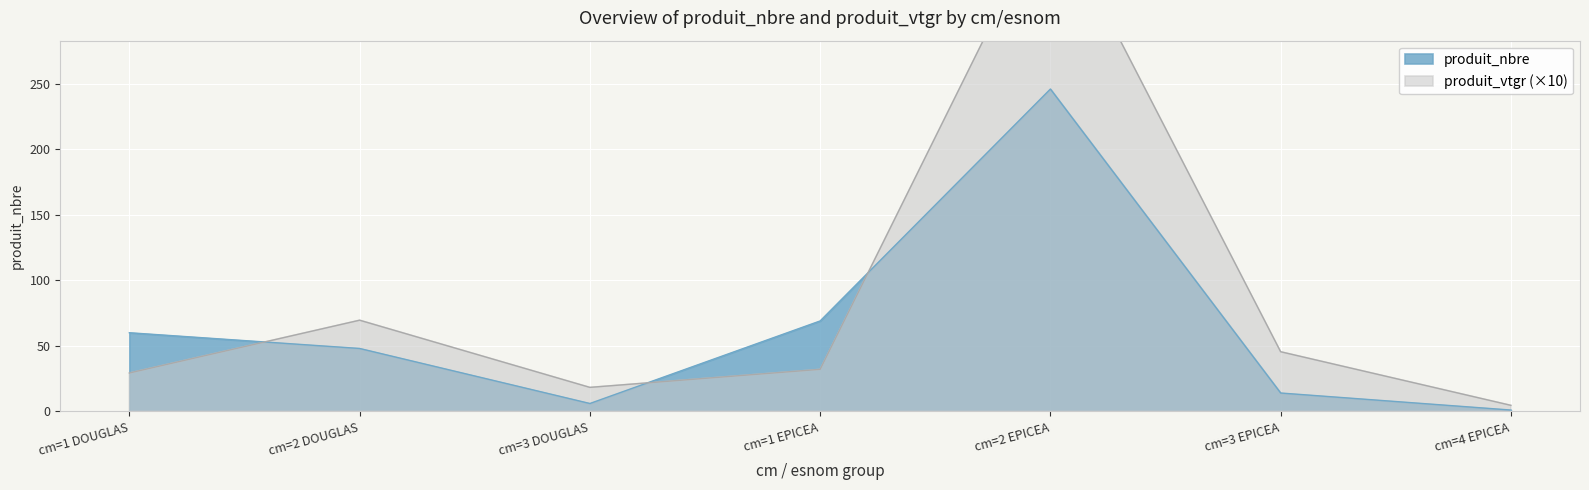

At which category does the chart reach its minimum across all series?

cm=4 EPICEA